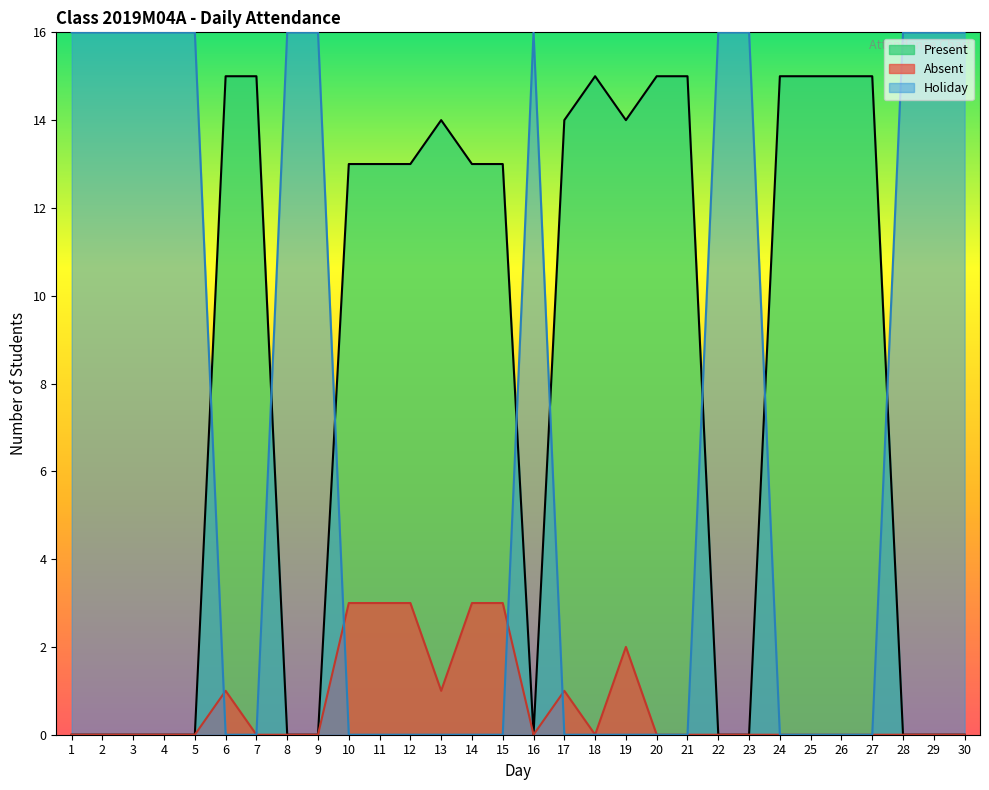

Which has a higher value, 1 or 13?

13